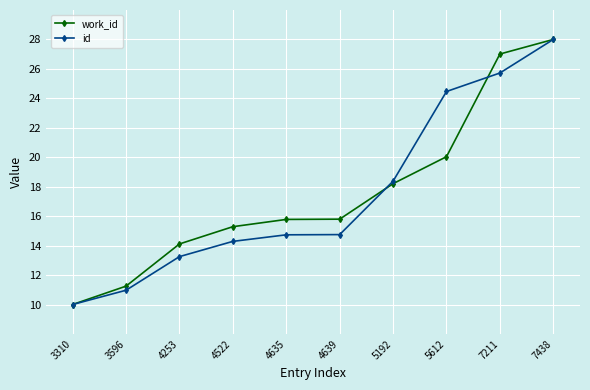

True or false: work_id has more than 1 interior local peaks.

False